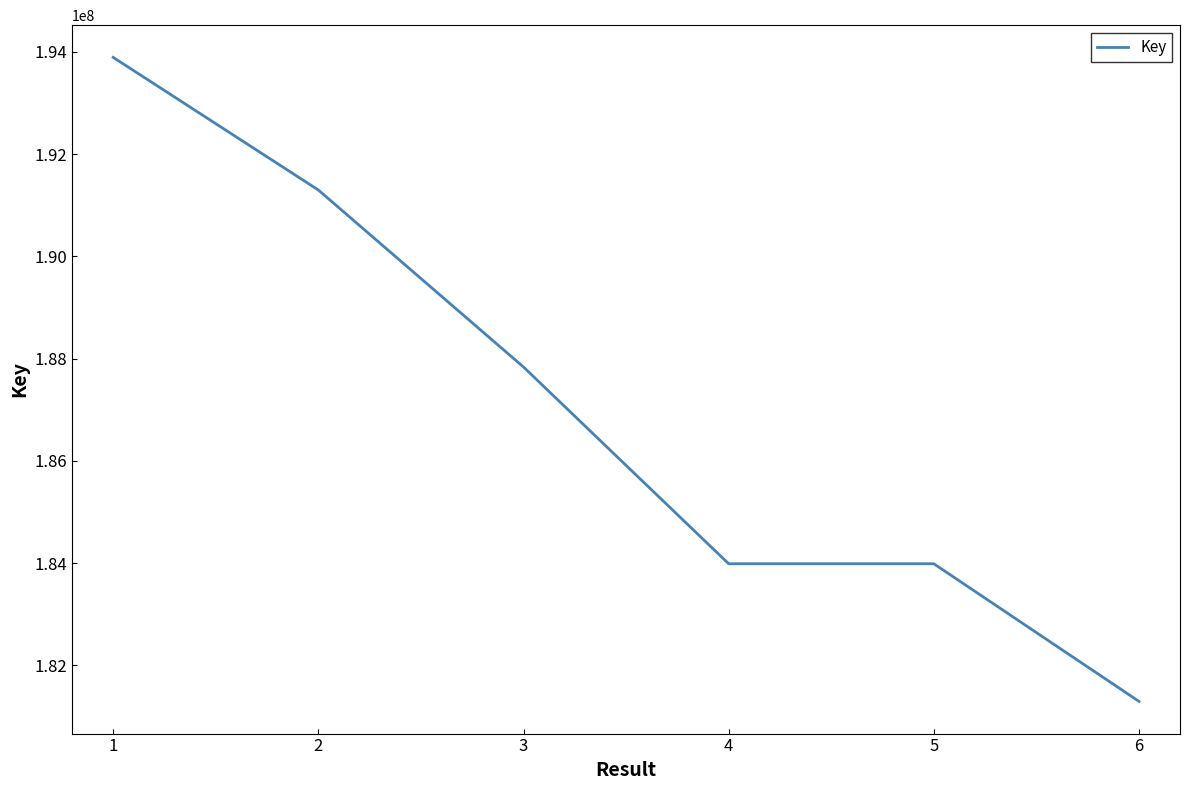

Read the value at 3.

187836286